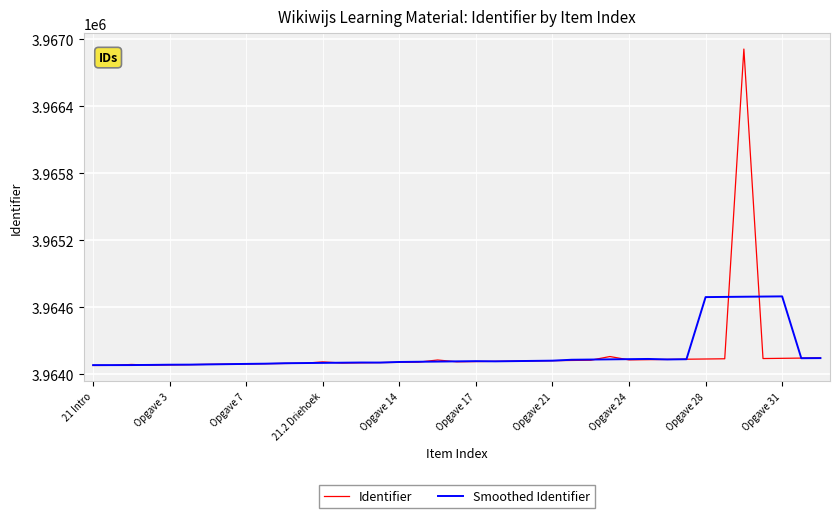

What is the minimum value shown in the chart?

3964079.0